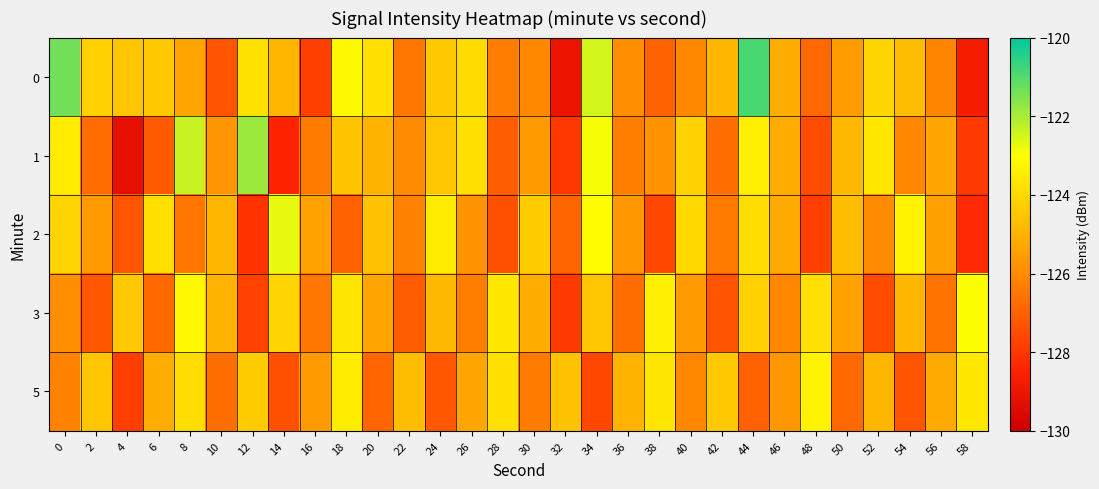

Rank the series by their maximum value, from lowest to highest.

5, 3, 2, 1, 0